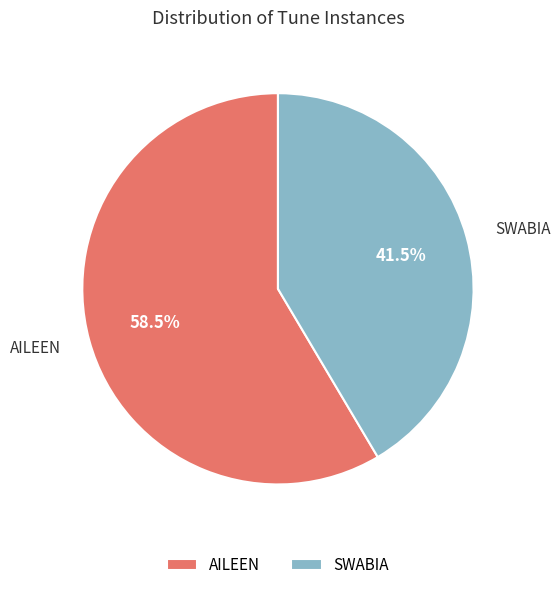

Which has a higher value, SWABIA or AILEEN?

AILEEN